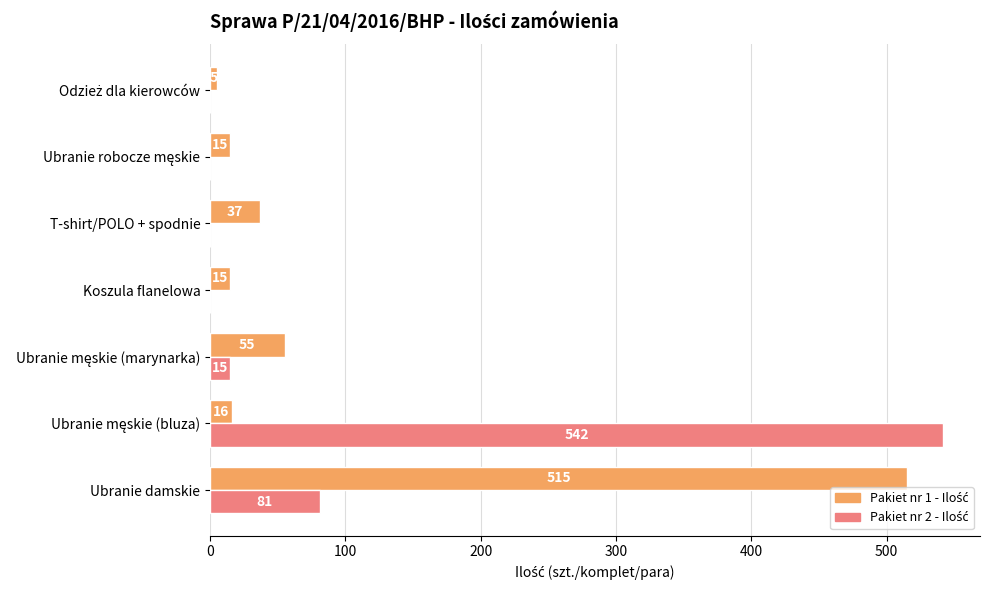

How many distinct data groups are displayed?

2